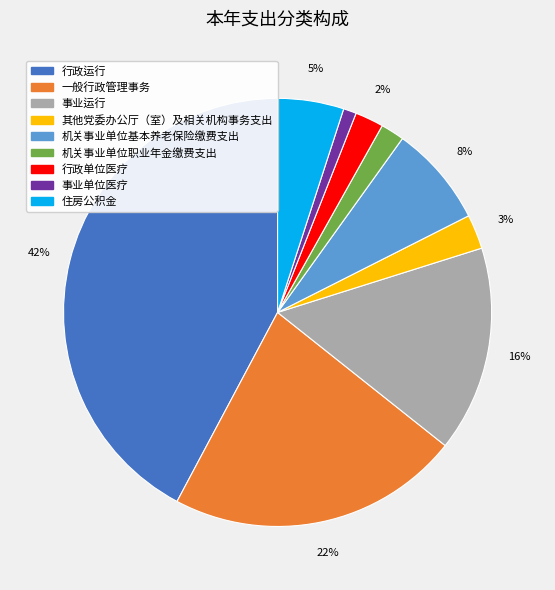

Do 住房公积金 and 机关事业单位职业年金缴费支出 together represent more than half of the pie?

No